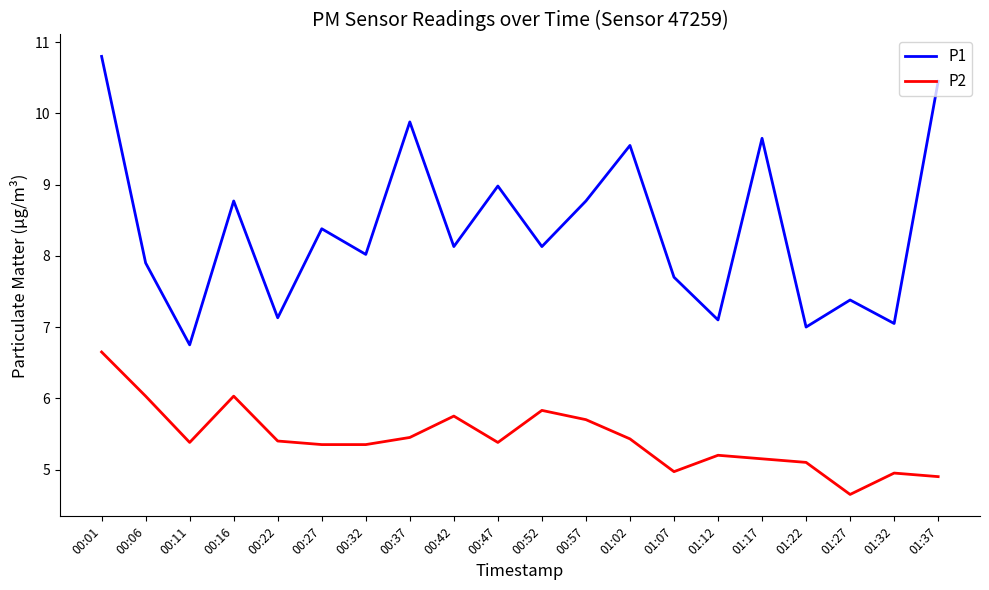

At how many categories does at least one series exceed 5?

20